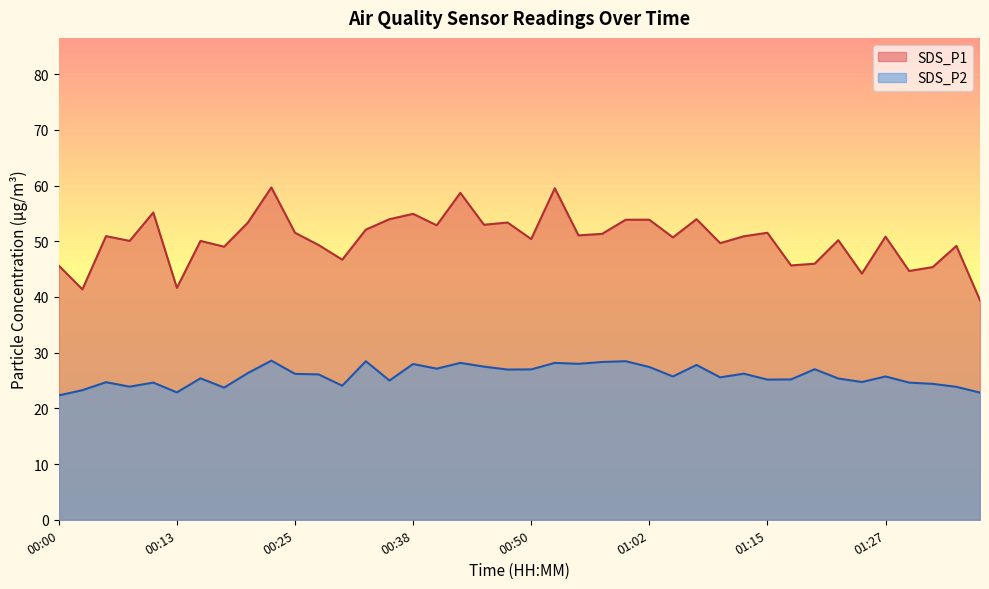

Which label corresponds to the largest value in the chart?

00:23